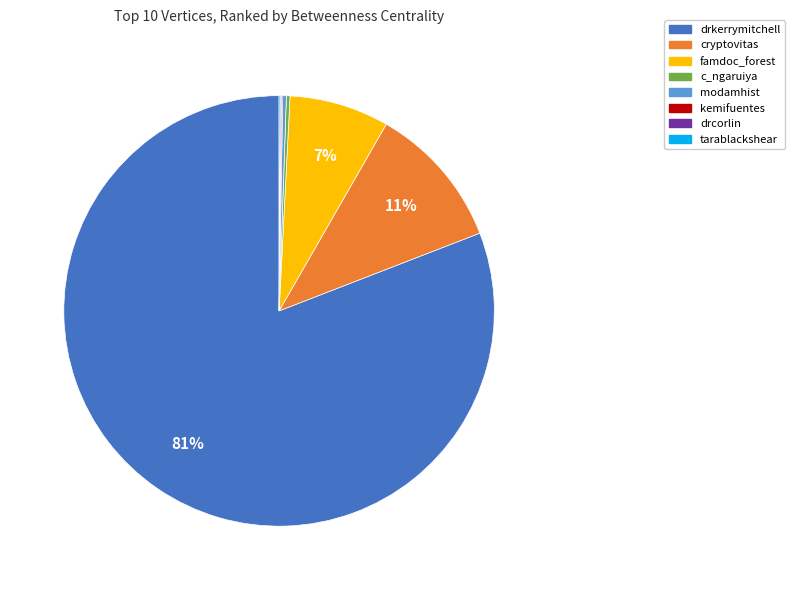

To the nearest percent, what is the average slice percentage?

12%